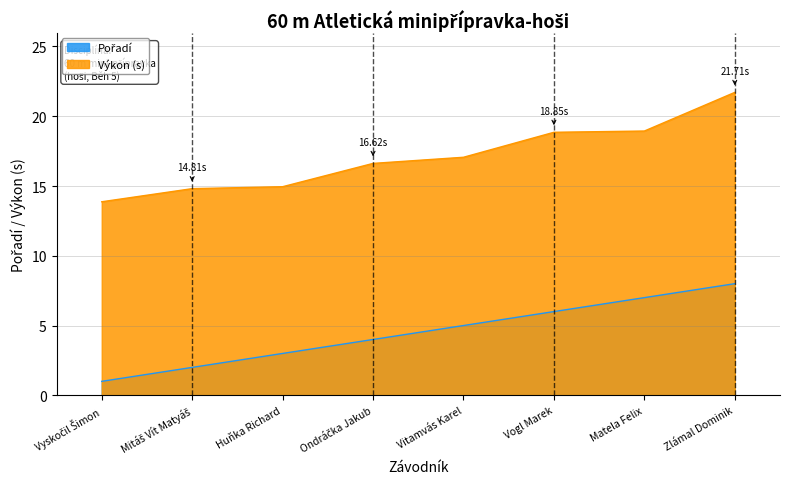

At how many categories does at least one series exceed 21?

1